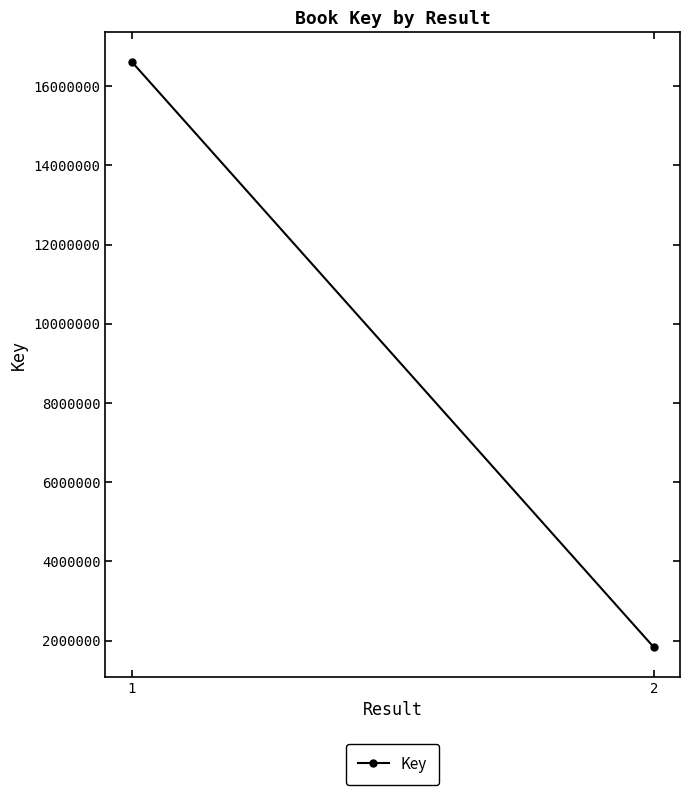

Which category has the highest value across all series?

1